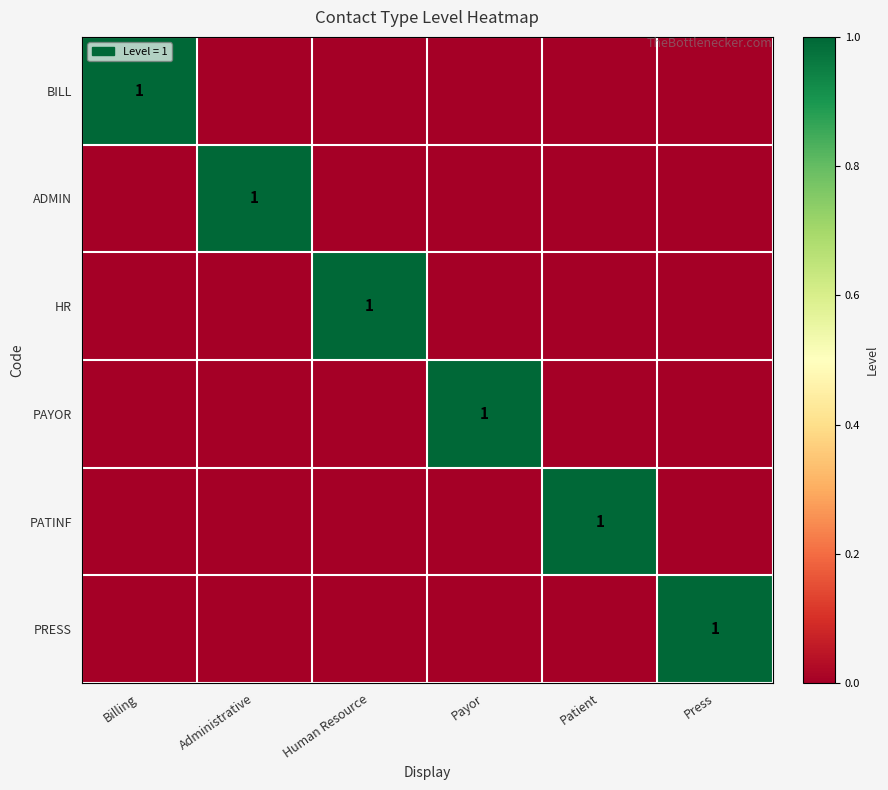

At which category is the sum across all series the highest?

Billing